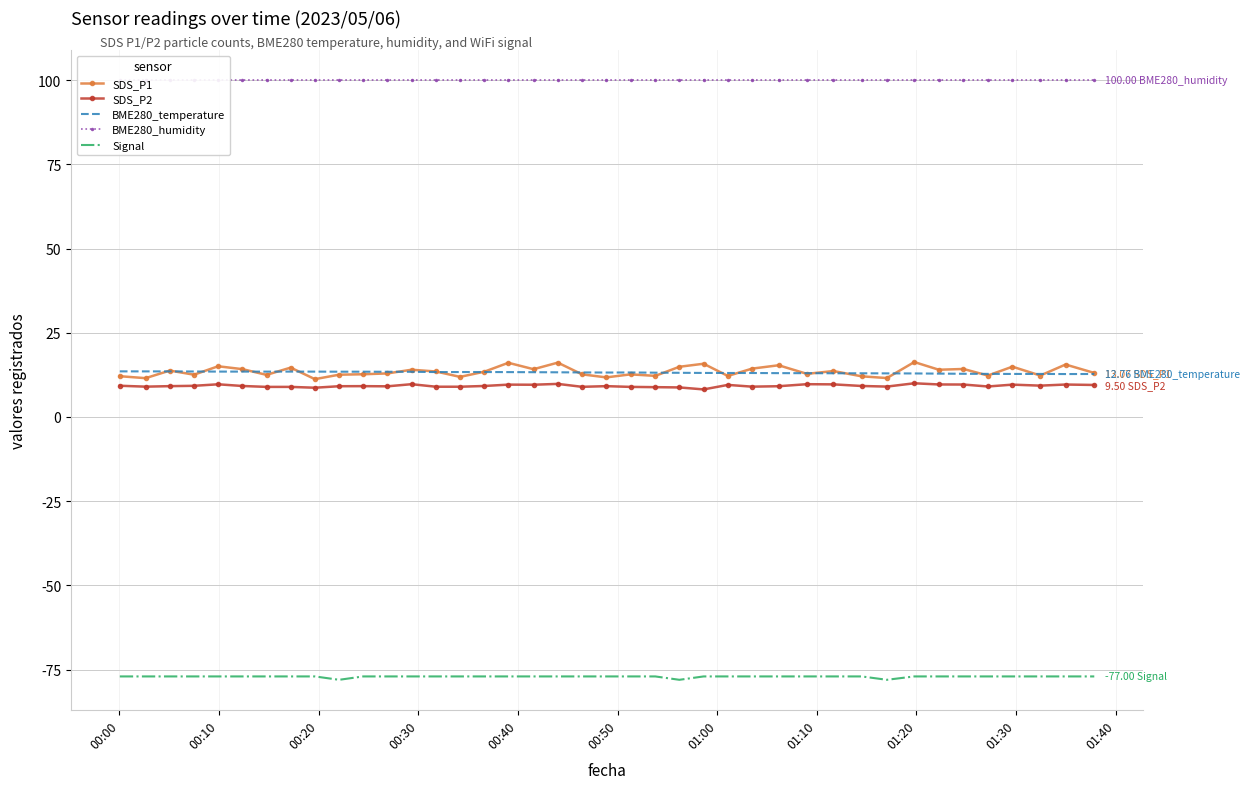

True or false: Signal and SDS_P1 cross at least once.

False